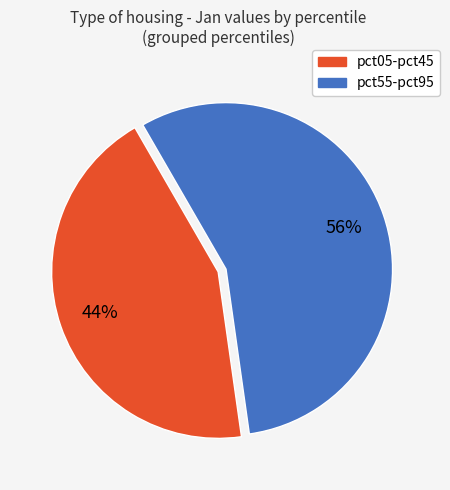

Is there a majority slice in this chart?

Yes